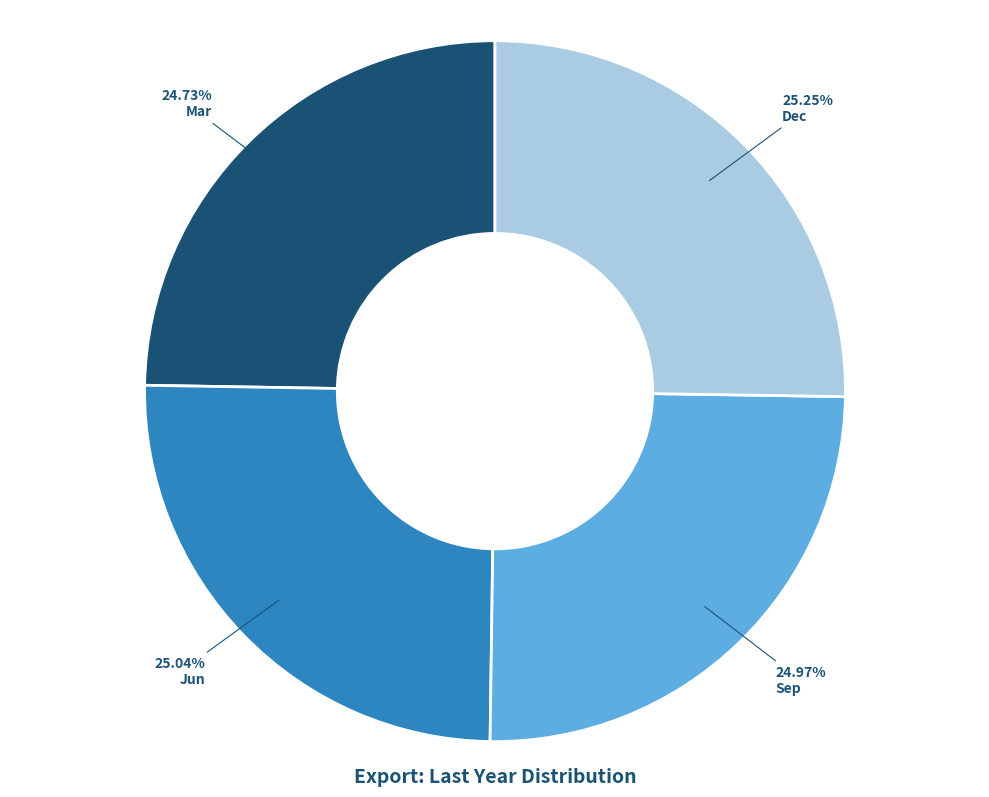

To the nearest percent, what is the average slice percentage?

25%